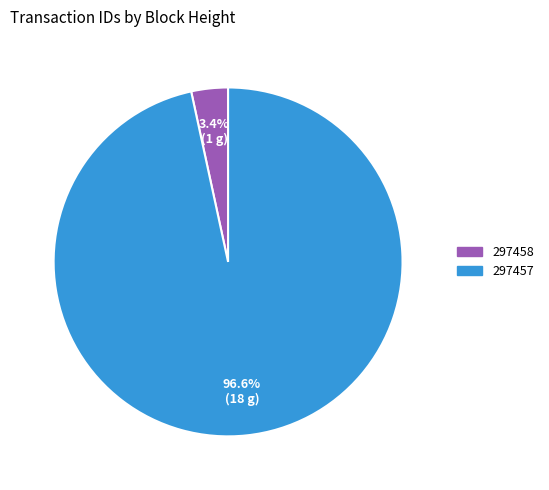

What percentage is the 297457 slice, to the nearest percent?

97%